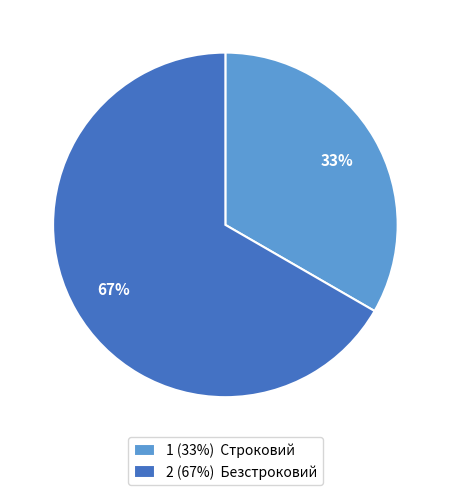

Is the sum of 2 (67%) Безстроковий and 1 (33%) Строковий greater than half?

Yes